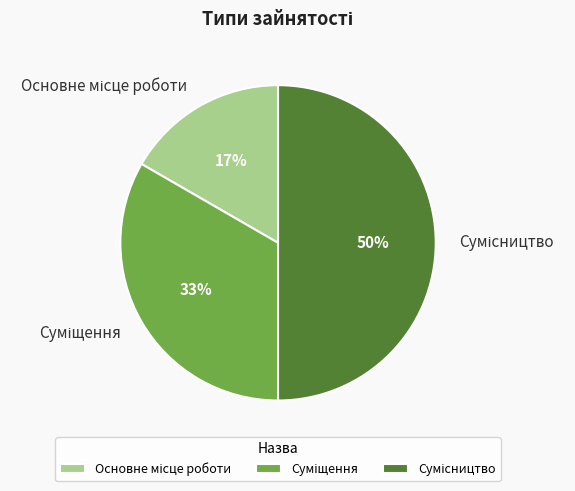

To the nearest percent, what is the average slice percentage?

33%